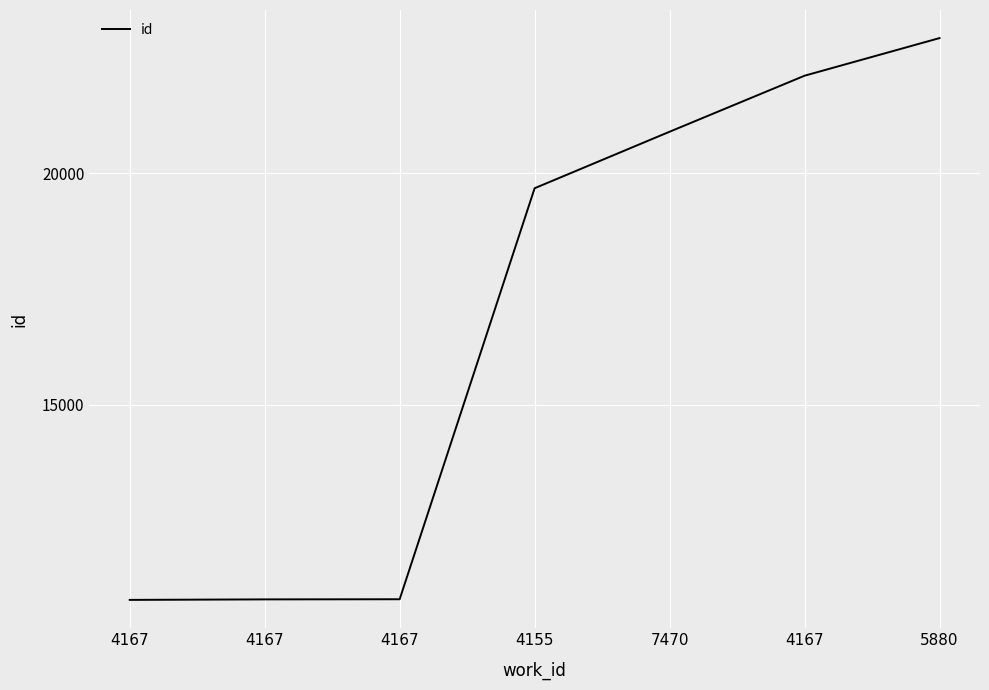

How many lines are shown in the chart?

1